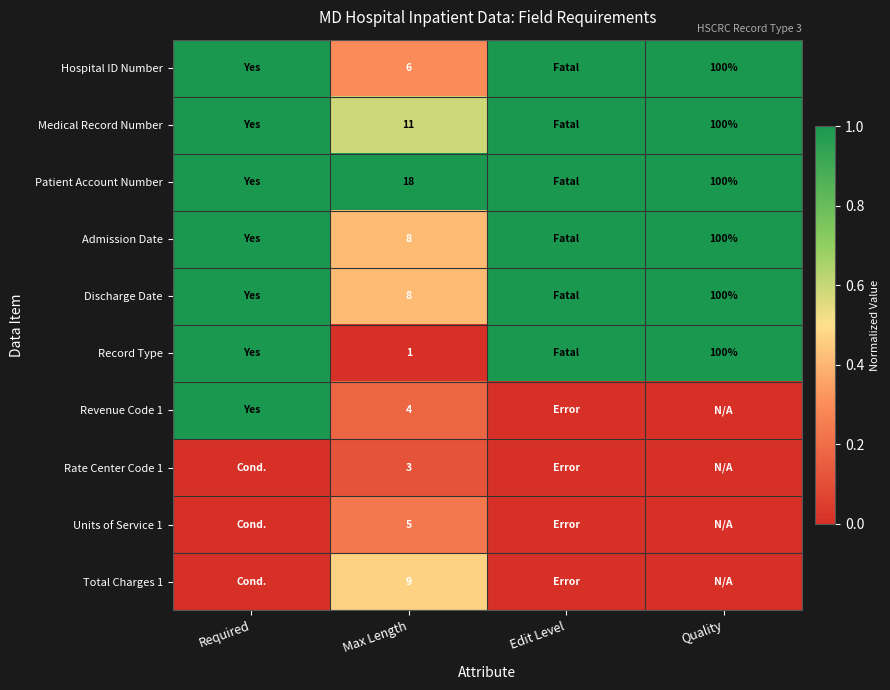

Which has a higher value, Quality or Edit Level?

Quality